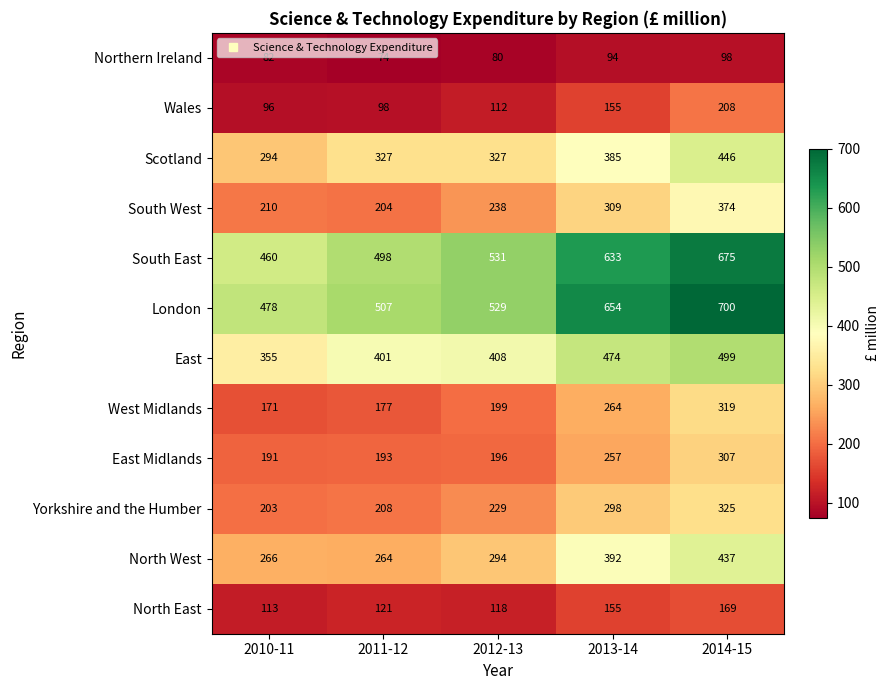

List the series in order of their peak value, lowest first.

Northern Ireland, North East, Wales, East Midlands, West Midlands, Yorkshire and the Humber, South West, North West, Scotland, East, South East, London